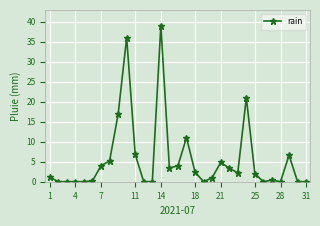

Reading right to left, what are all the values shown in this chart?

0.0	0.0	6.6	0.0	0.4	0.0	2.0	21.0	2.2	3.4	4.8	1.0	0.0	2.4	11.0	4.0	3.4	39.0	0.0	0.0	6.8	36.0	16.8	5.2	4.0	0.2	0.0	0.0	0.0	0.0	1.2